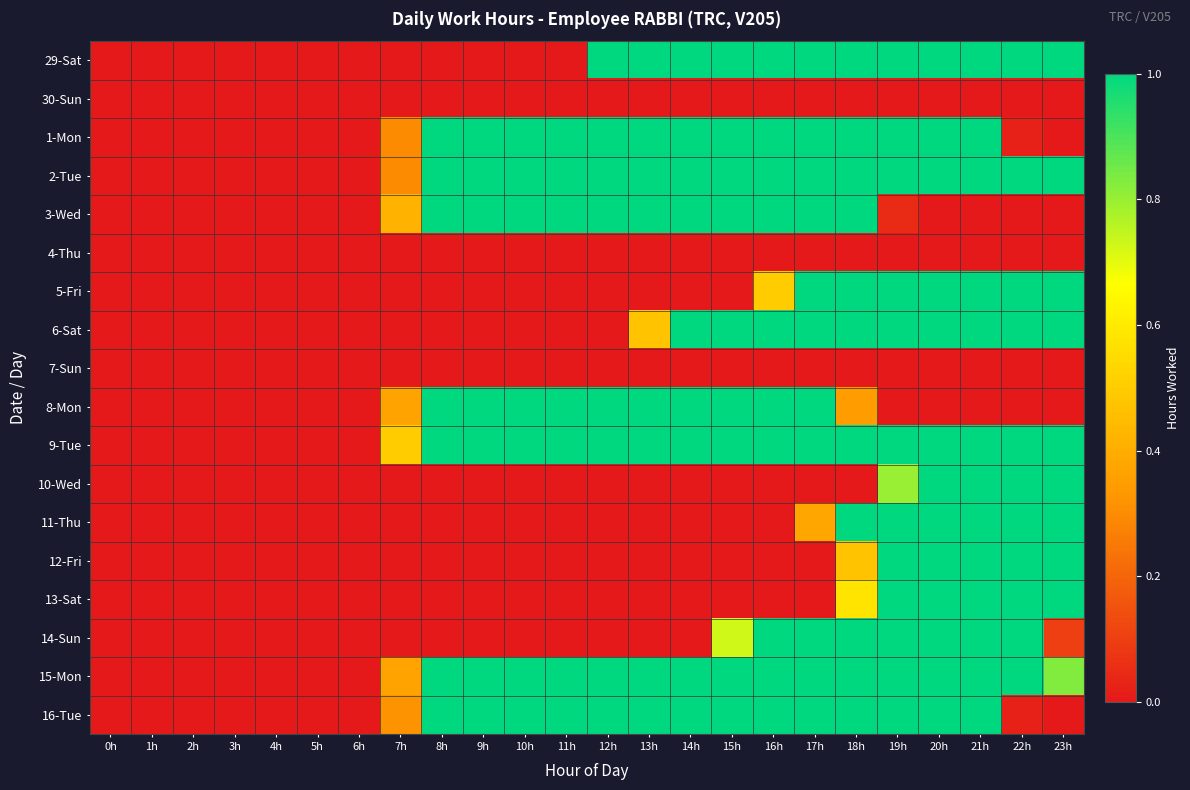

Between 20h and 3h, which is larger?

20h